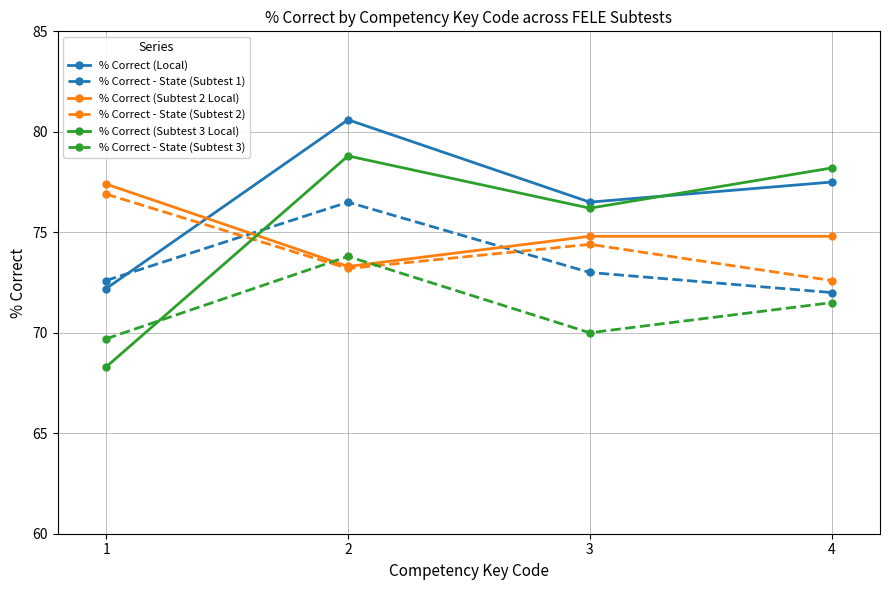

The % Correct - State (Subtest 2) series shows 73.2 at 2. True or false?

True